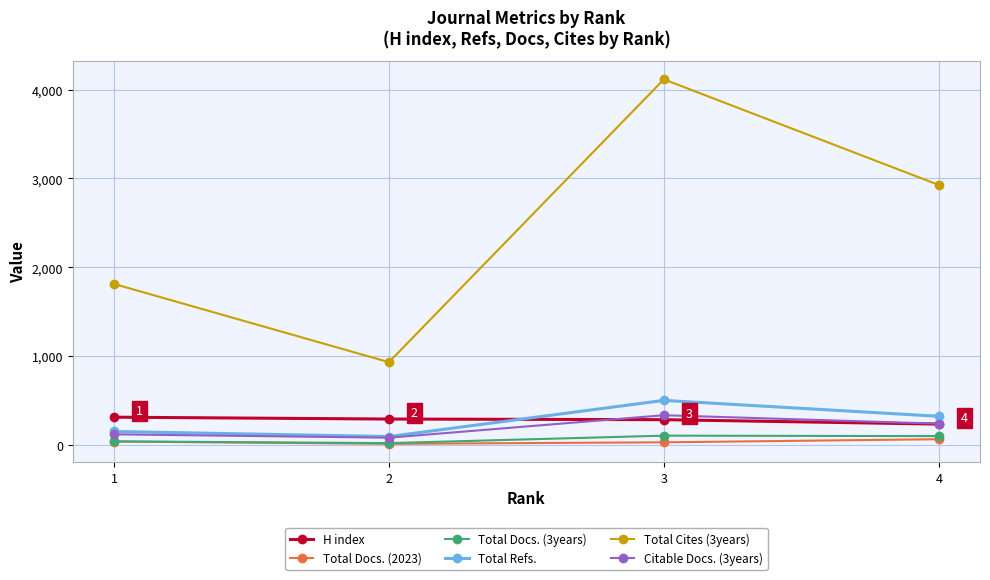

What is the greatest value displayed?

4115